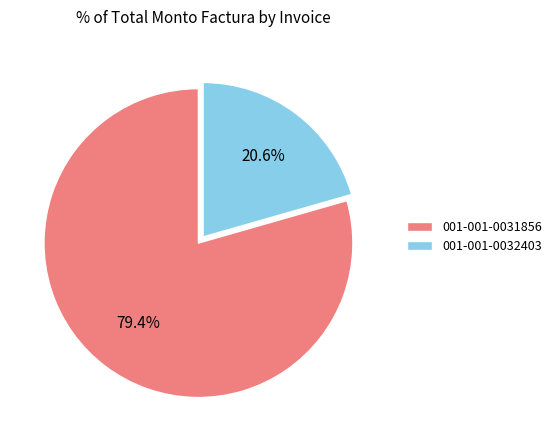

How many segments does this pie chart have?

2